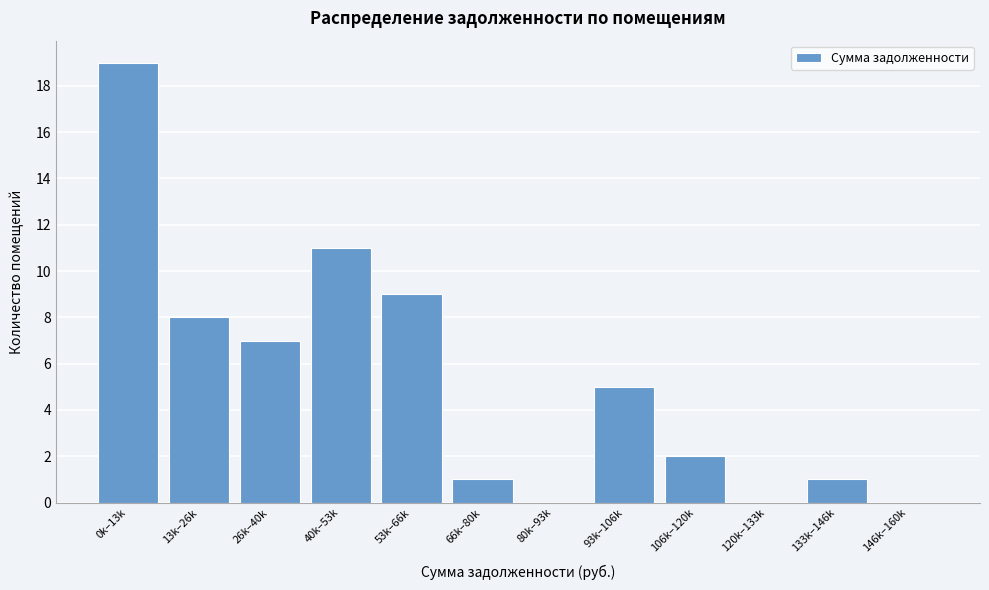

Reading left to right, extract all data points from this chart.

0k–13k=19	13k–26k=8	26k–40k=7	40k–53k=11	53k–66k=9	66k–80k=1	80k–93k=0	93k–106k=5	106k–120k=2	120k–133k=0	133k–146k=1	146k–160k=0